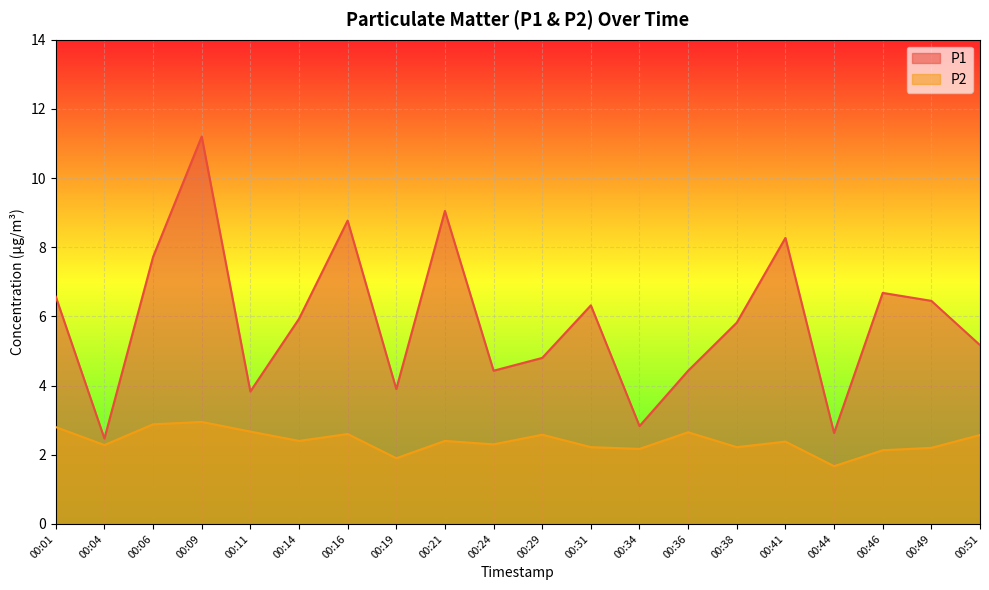

Between 00:16 and 00:29, which is larger?

00:16